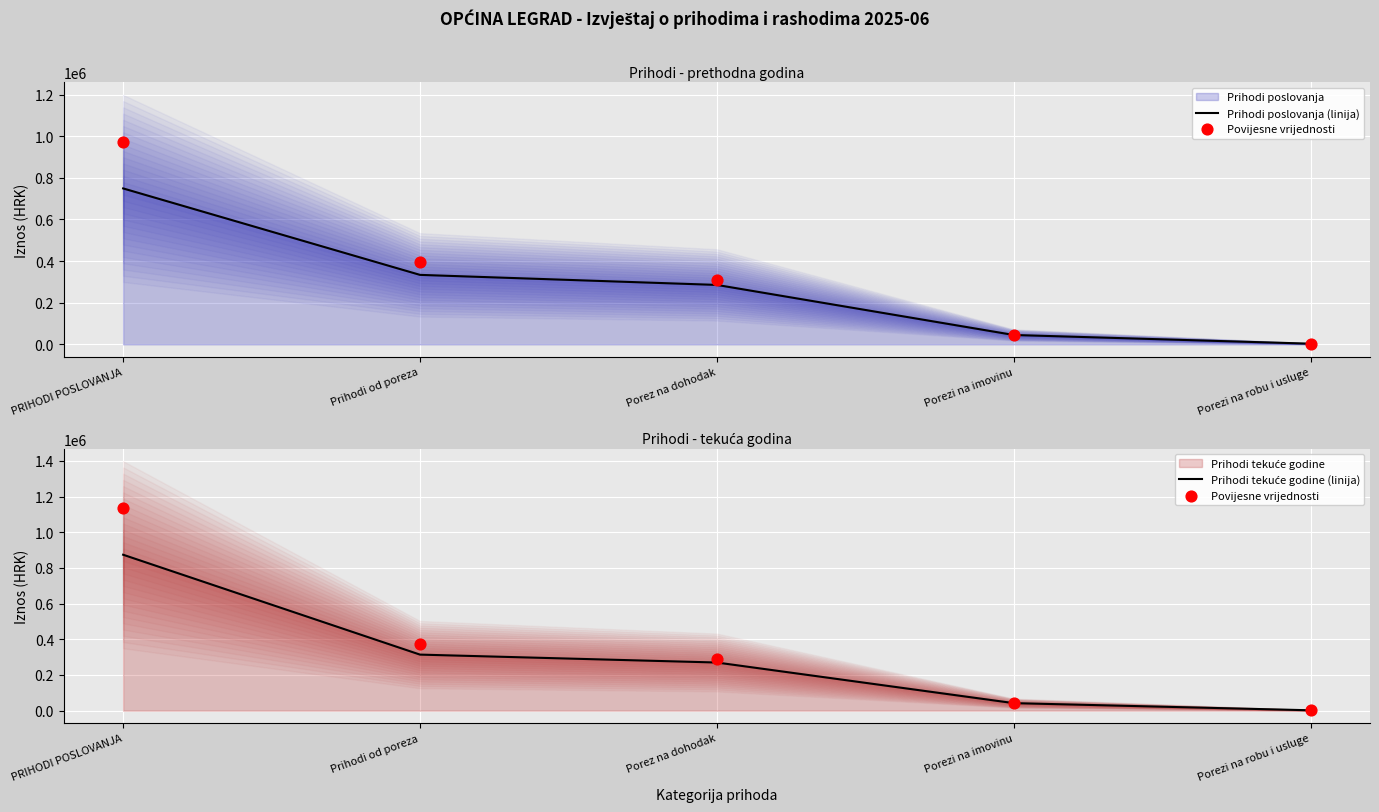

At how many categories does at least one series exceed 648018?

1